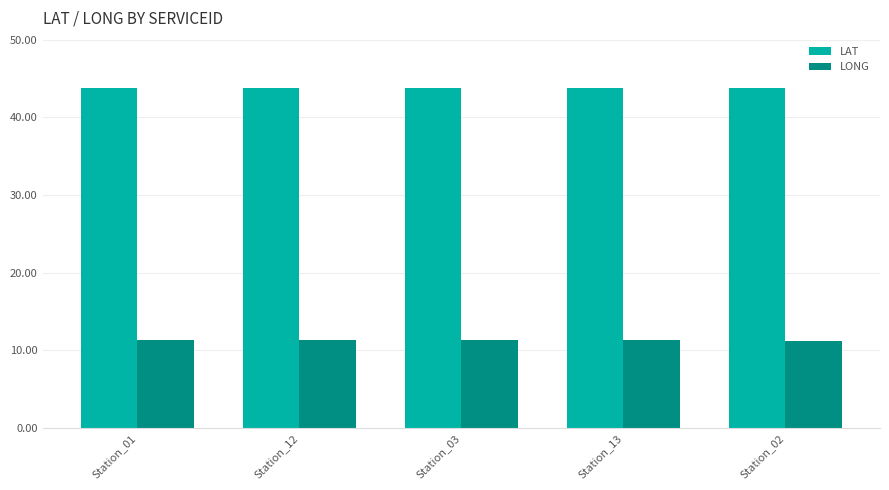

What is the value of the LONG bar at the 1st from the left?

11.3